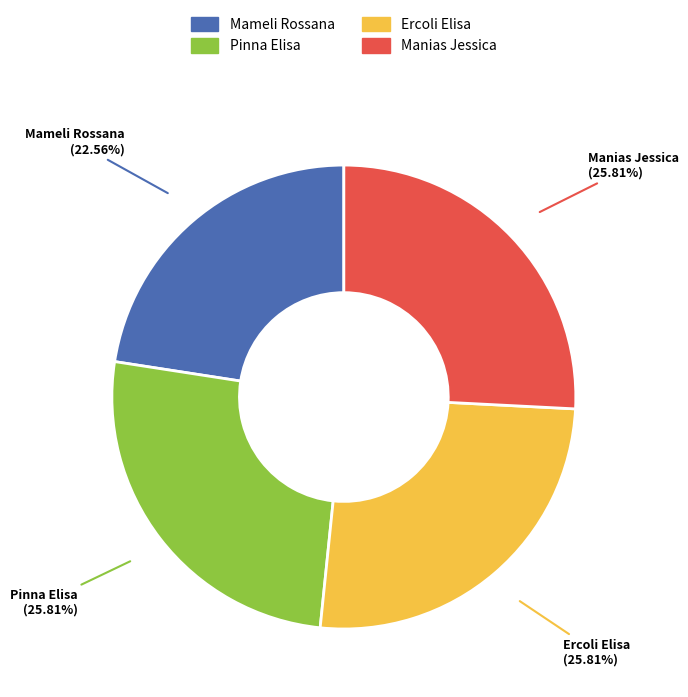

Is Pinna Elisa the majority of the pie?

No